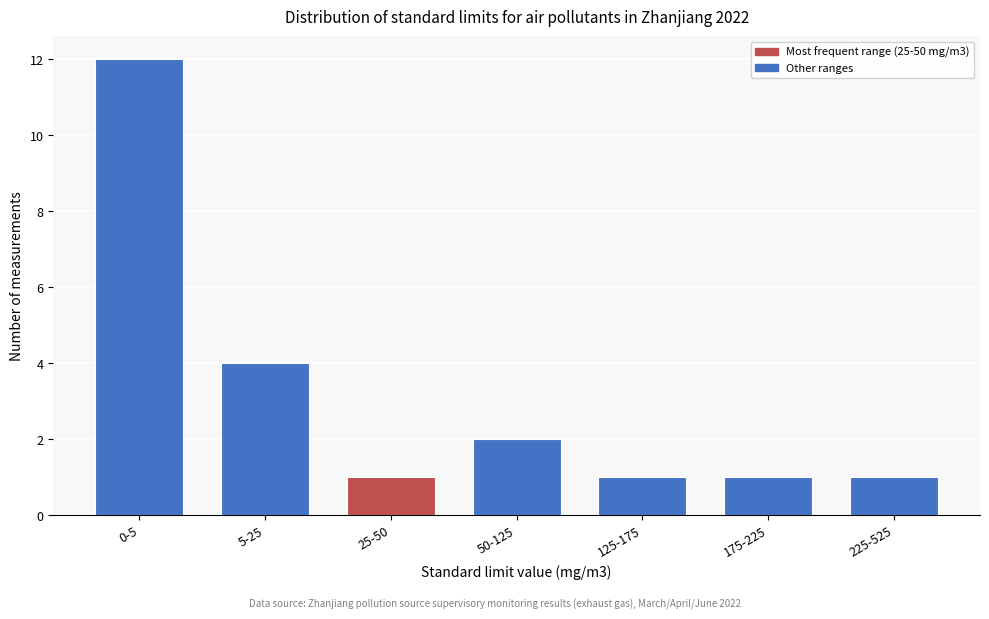

Reading right to left, extract all data points from this chart.

225-525=1	175-225=1	125-175=1	50-125=2	25-50=1	5-25=4	0-5=12